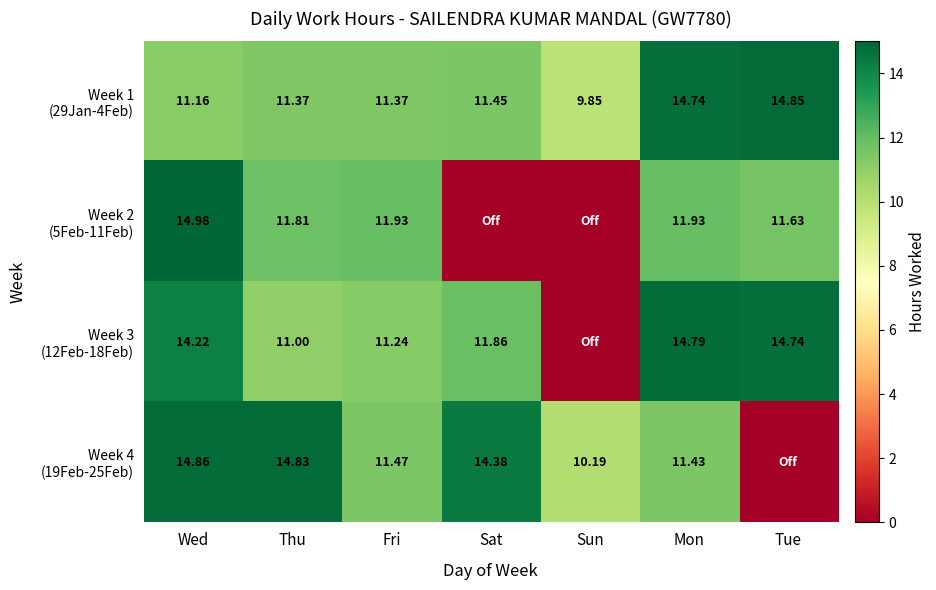

Is it true that Week 3 (12Feb-18Feb) equals 7.1 at Sun?

False